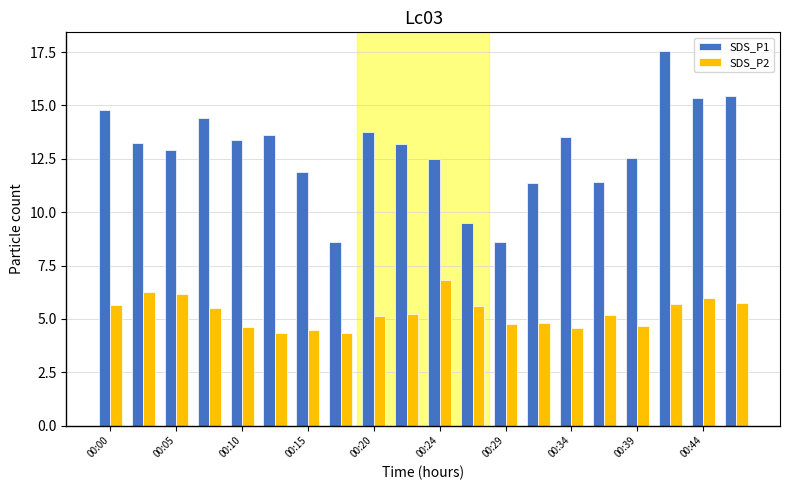

List the series in order of their overall mean, lowest first.

SDS_P2, SDS_P1